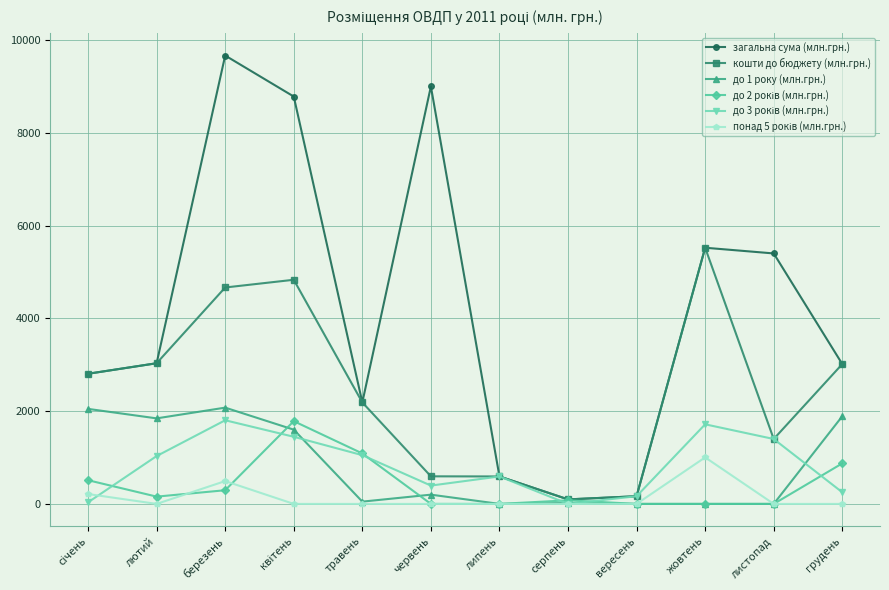

At how many categories does at least one series exceed 7422?

3